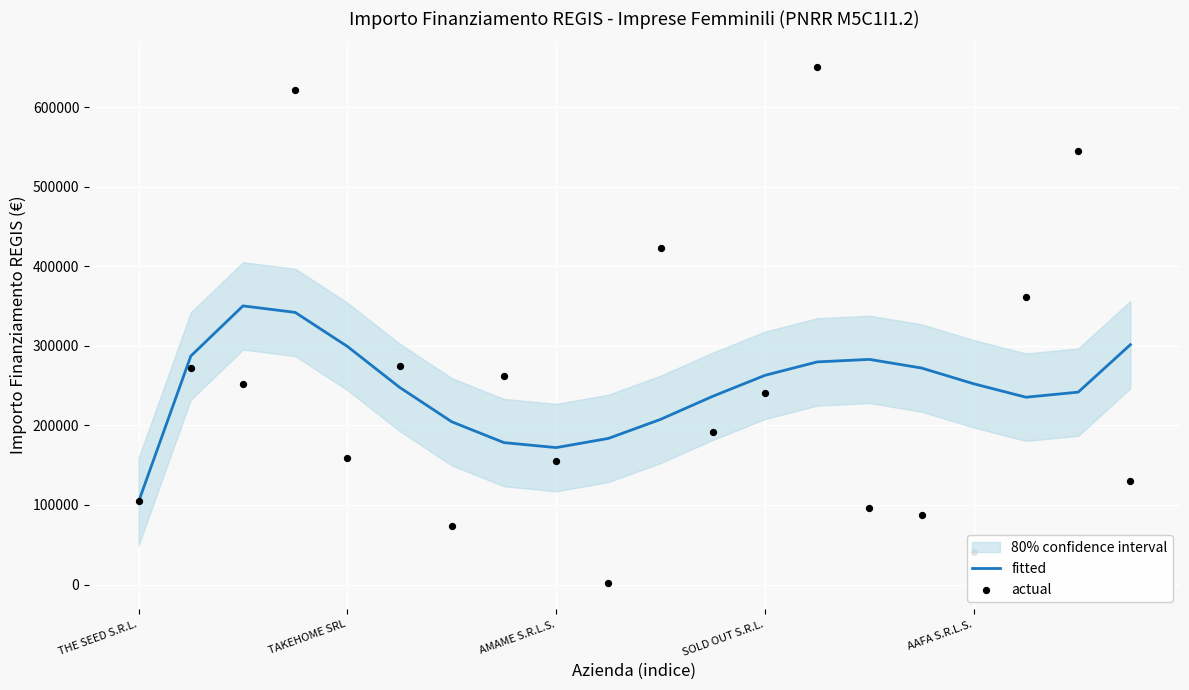

At how many categories does at least one series exceed 73682?

20